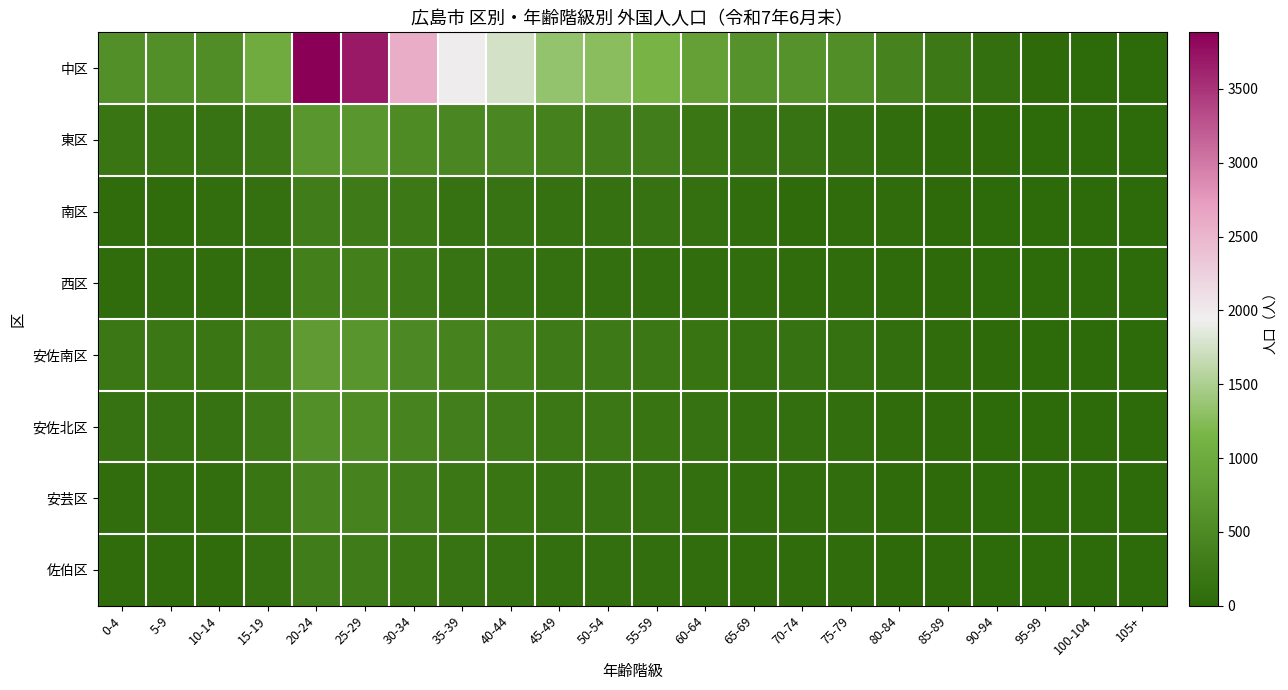

Reading left to right, extract all data points from this chart.

中区: 0-4=577	5-9=586	10-14=555	15-19=1010	20-24=3883	25-29=3688	30-34=2592	35-39=1978	40-44=1747	45-49=1341	50-54=1266	55-59=1131	60-64=836	65-69=632	70-74=628	75-79=576	80-84=390	85-89=235	90-94=98	95-99=18	100-104=3	105+=0
東区: 0-4=195	5-9=181	10-14=157	15-19=236	20-24=691	25-29=685	30-34=517	35-39=449	40-44=453	45-49=369	50-54=312	55-59=310	60-64=202	65-69=152	70-74=153	75-79=113	80-84=66	85-89=34	90-94=26	95-99=5	100-104=2	105+=0
南区: 0-4=55	5-9=57	10-14=85	15-19=109	20-24=300	25-29=273	30-34=229	35-39=145	40-44=161	45-49=131	50-54=135	55-59=138	60-64=119	65-69=70	70-74=43	75-79=50	80-84=55	85-89=23	90-94=11	95-99=1	100-104=1	105+=0
西区: 0-4=59	5-9=63	10-14=68	15-19=111	20-24=338	25-29=334	30-34=248	35-39=165	40-44=138	45-49=108	50-54=106	55-59=91	60-64=74	65-69=72	70-74=55	75-79=57	80-84=36	85-89=25	90-94=10	95-99=3	100-104=0	105+=0
安佐南区: 0-4=216	5-9=218	10-14=201	15-19=336	20-24=761	25-29=673	30-34=472	35-39=393	40-44=375	45-49=258	50-54=252	55-59=227	60-64=175	65-69=126	70-74=148	75-79=131	80-84=86	85-89=50	90-94=23	95-99=4	100-104=0	105+=0
安佐北区: 0-4=139	5-9=149	10-14=147	15-19=255	20-24=581	25-29=527	30-34=406	35-39=326	40-44=283	45-49=218	50-54=215	55-59=181	60-64=137	65-69=103	70-74=94	75-79=84	80-84=54	85-89=32	90-94=15	95-99=3	100-104=1	105+=0
安芸区: 0-4=72	5-9=82	10-14=80	15-19=192	20-24=409	25-29=388	30-34=291	35-39=224	40-44=190	45-49=147	50-54=143	55-59=128	60-64=97	65-69=74	70-74=68	75-79=66	80-84=40	85-89=22	90-94=10	95-99=2	100-104=0	105+=0
佐伯区: 0-4=51	5-9=52	10-14=48	15-19=119	20-24=303	25-29=275	30-34=199	35-39=152	40-44=133	45-49=103	50-54=101	55-59=88	60-64=68	65-69=47	70-74=49	75-79=48	80-84=27	85-89=18	90-94=8	95-99=1	100-104=0	105+=0